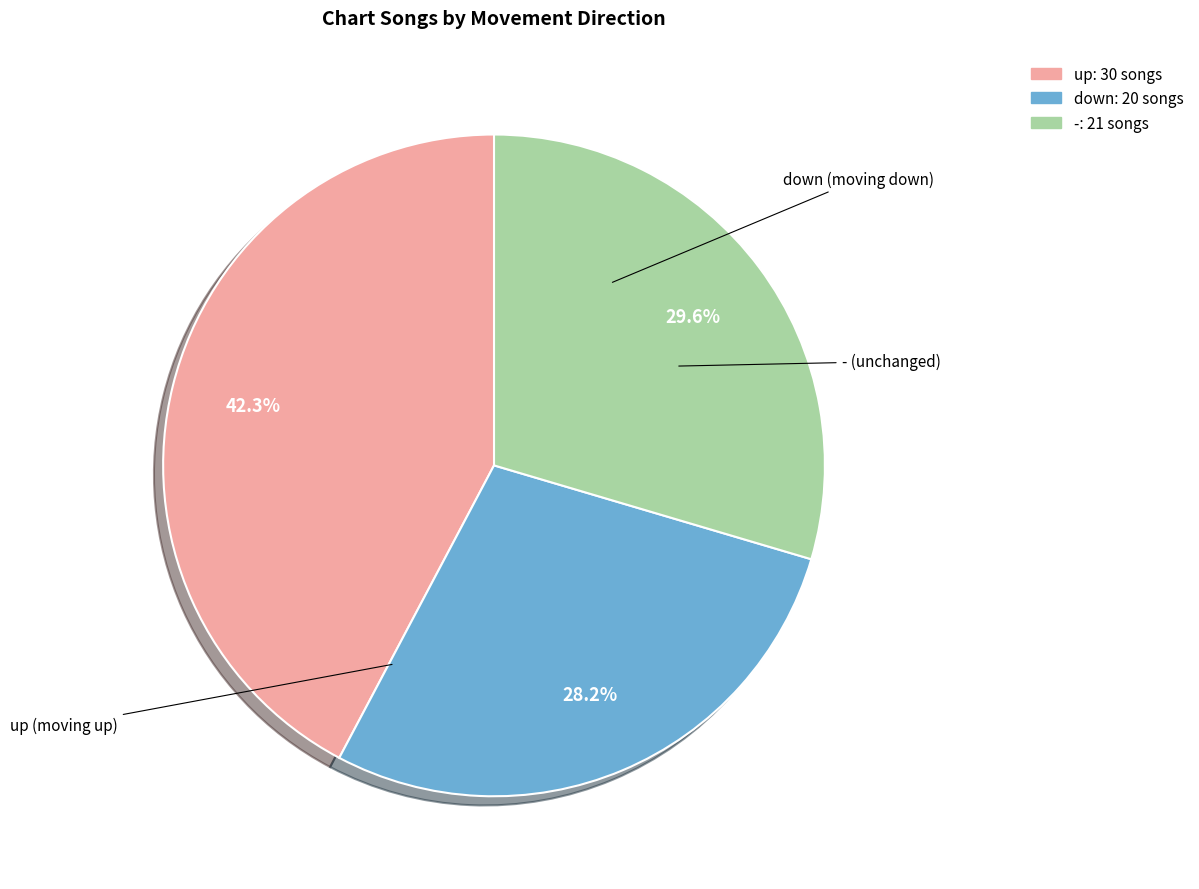

How many segments does this pie chart have?

3